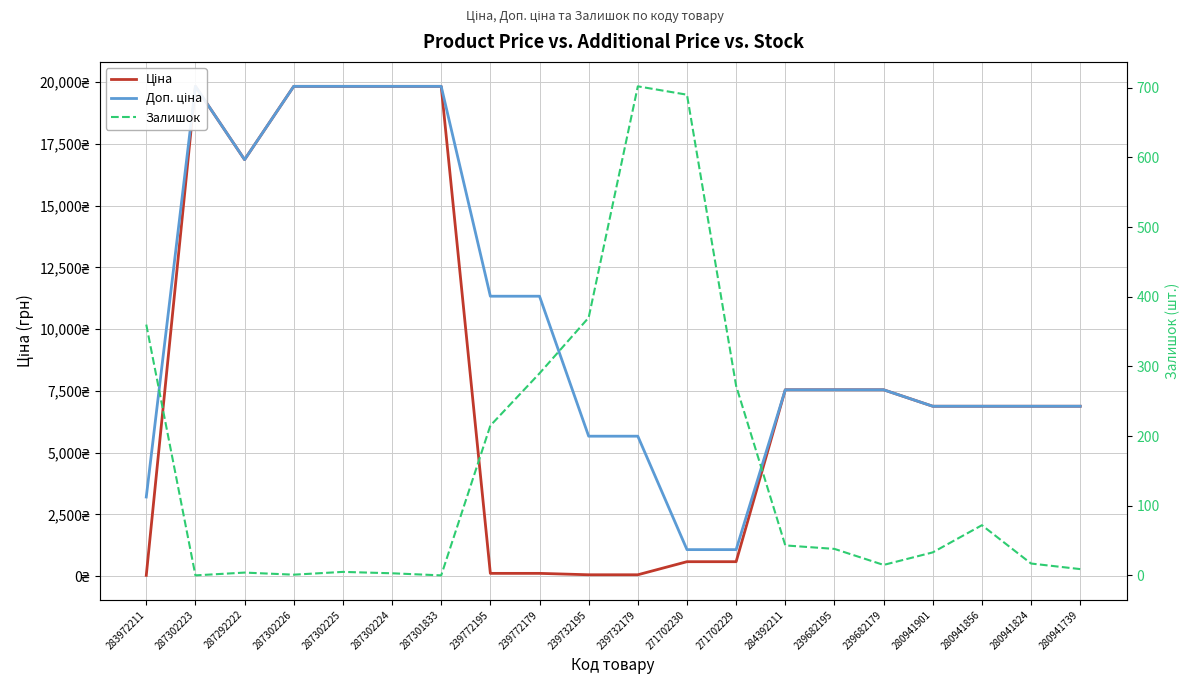

List the series in order of their overall mean, lowest first.

Залишок, Ціна, Доп. ціна